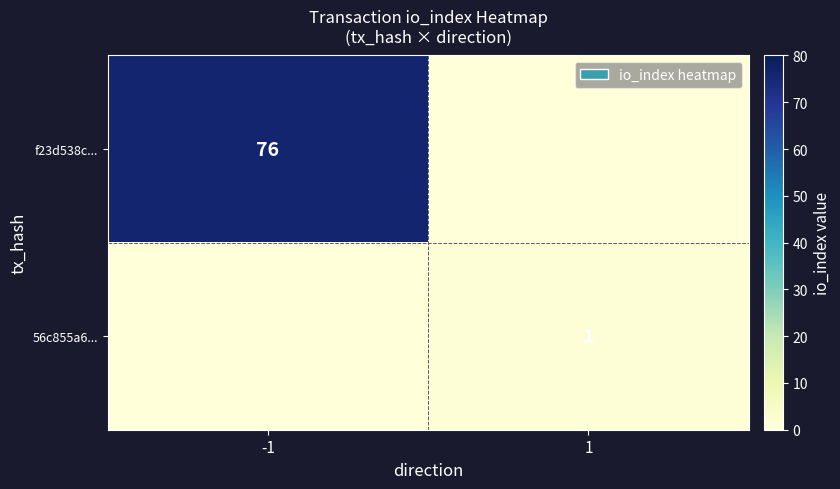

Is it true that f23d538c... equals 76 at -1?

True